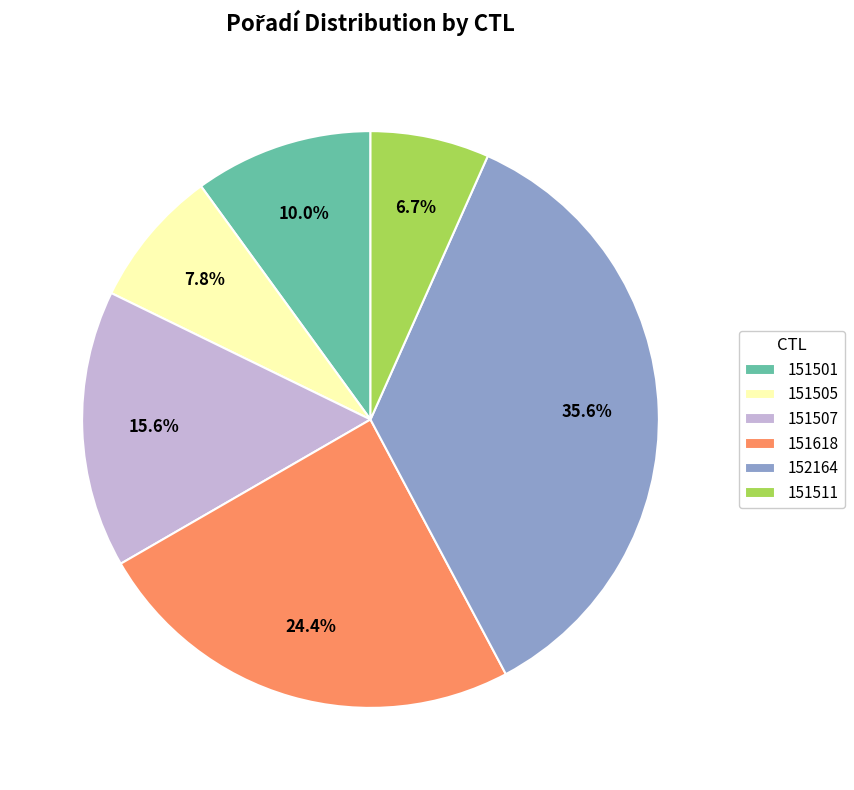

Count the number of slices in the pie.

6